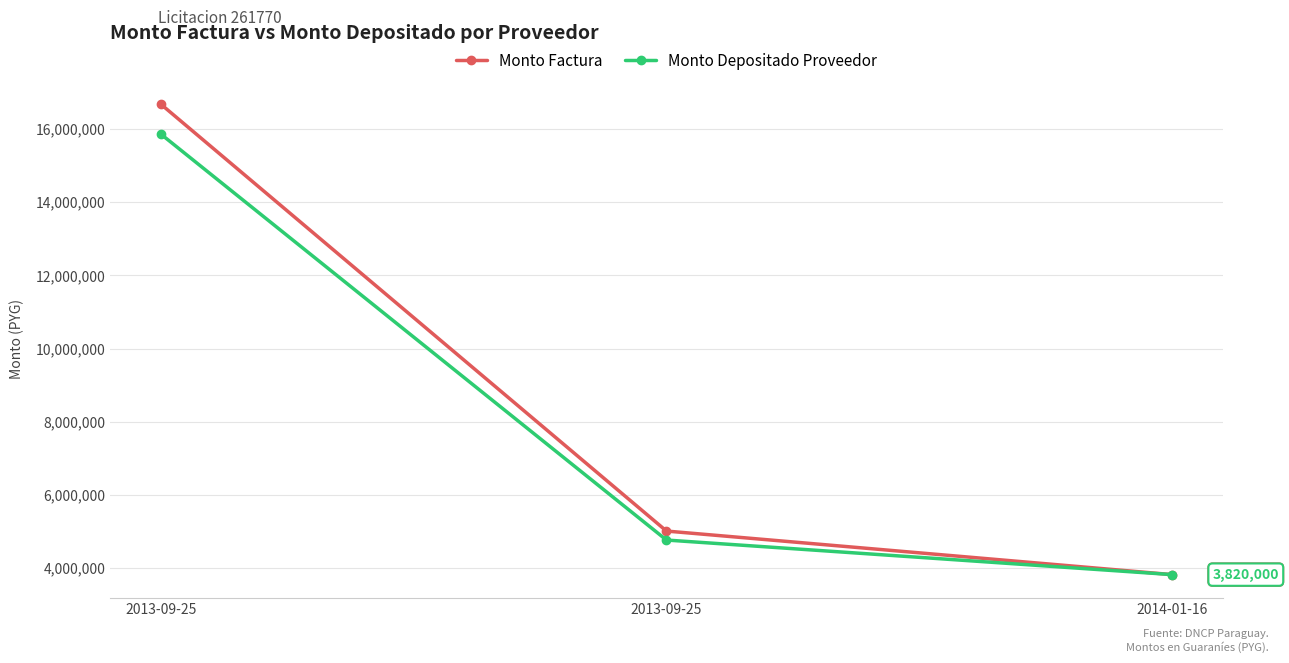

True or false: Monto Depositado Proveedor has a value of 5903780 at 2013-09-25.

False